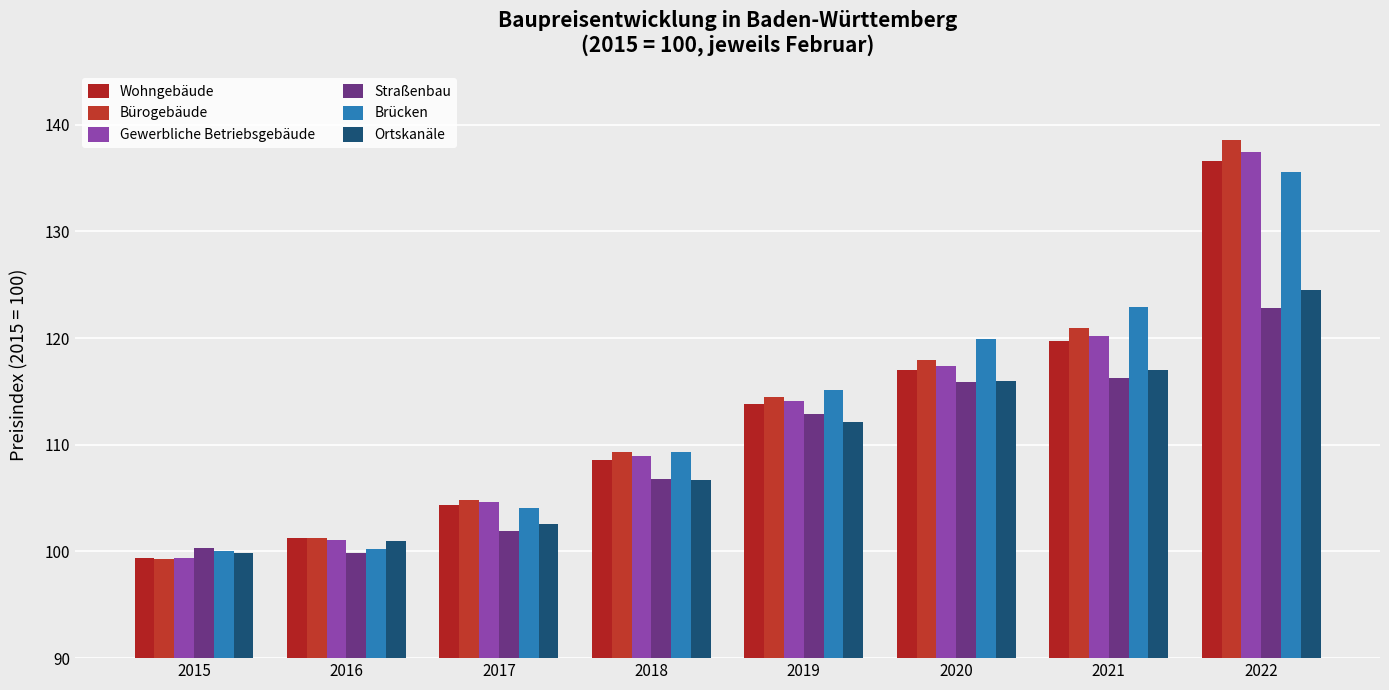

True or false: Ortskanäle has a value of 165.7 at 2016.

False